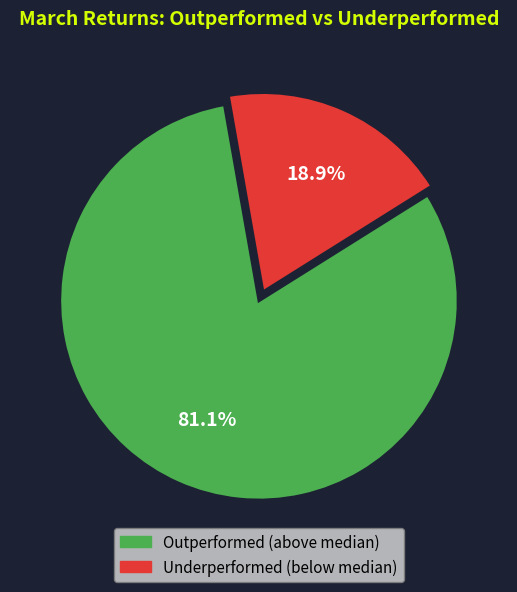

Is there any slice that represents more than half of the pie?

Yes